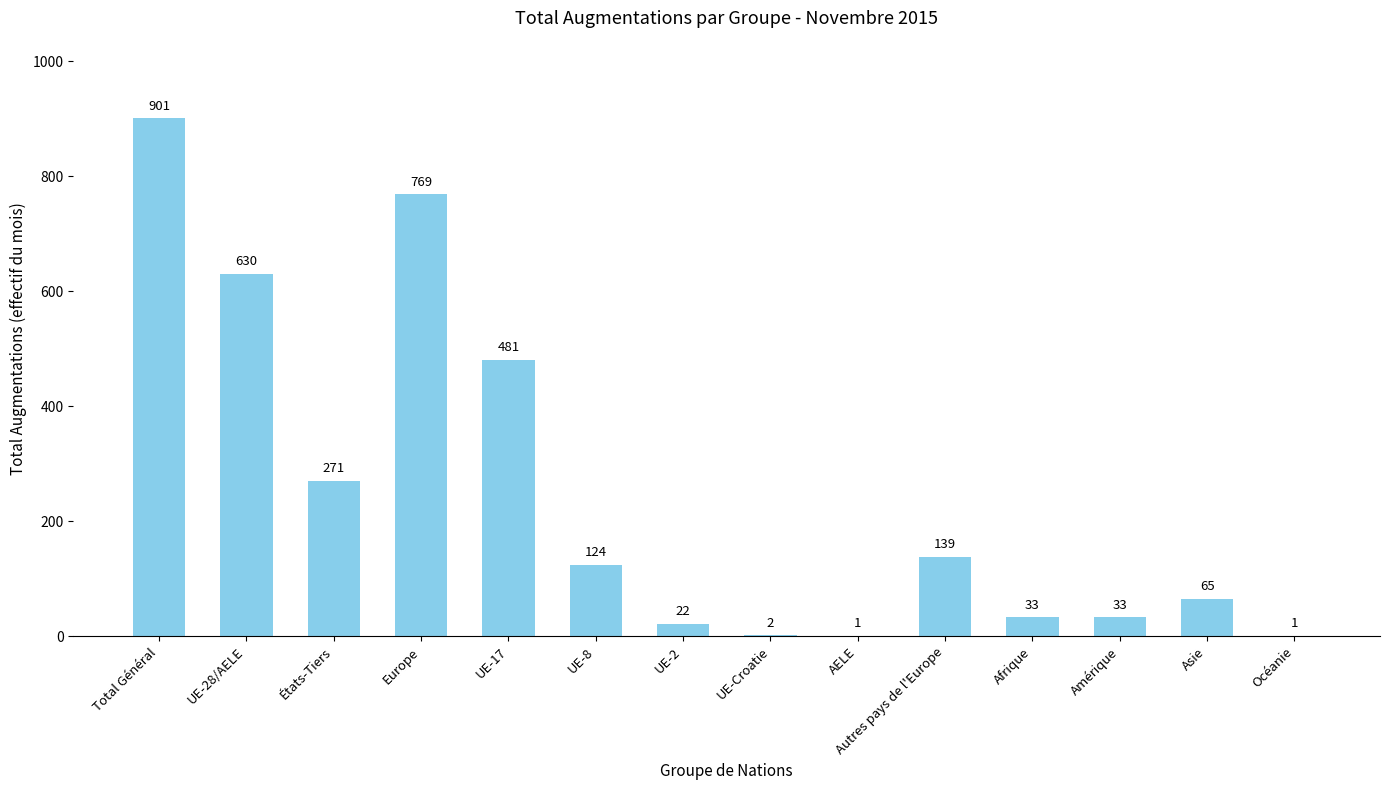

What is the change in value from AELE to Afrique?

+32